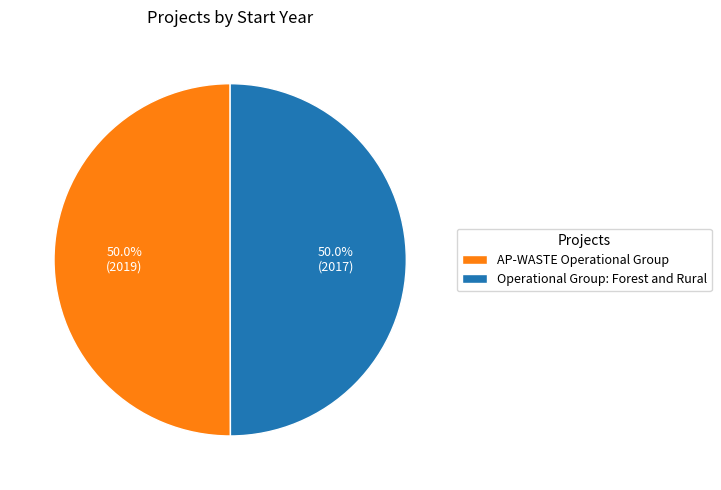

True or false: AP-WASTE Operational Group accounts for 50% of the total.

True